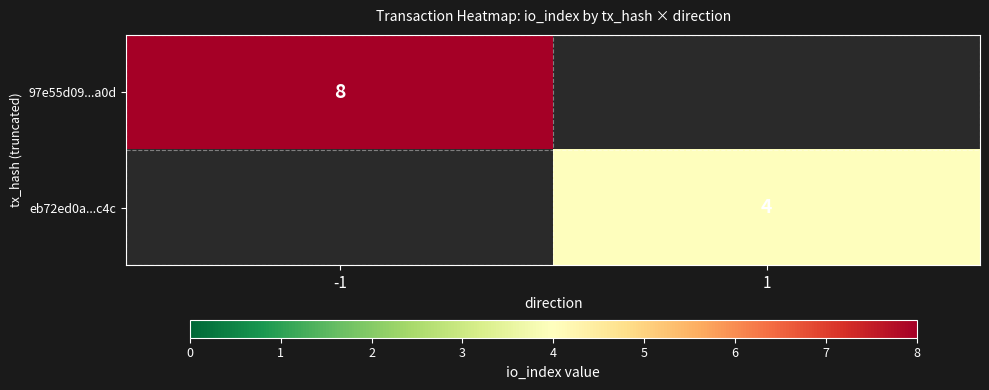

The value of 97e55d09...a0d at -1 is 8. True or false?

True